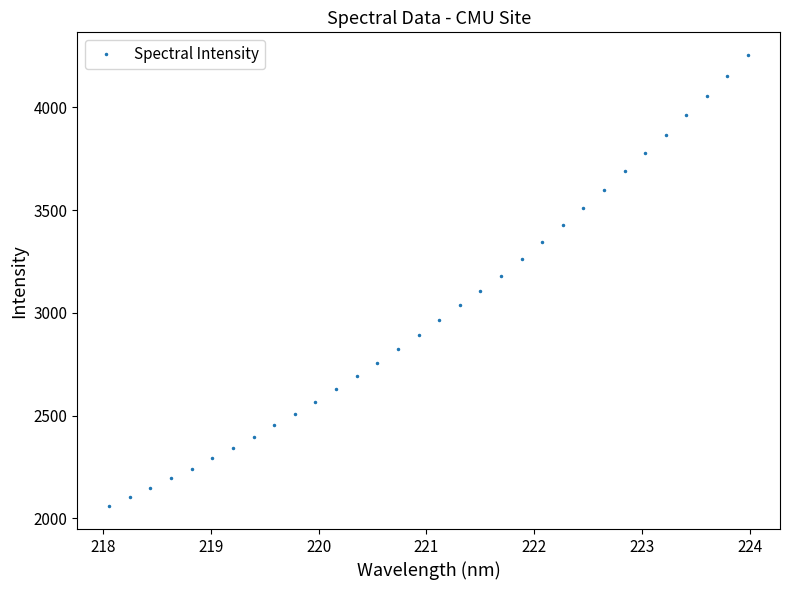

True or false: the data has more than 2 interior local peaks.

False